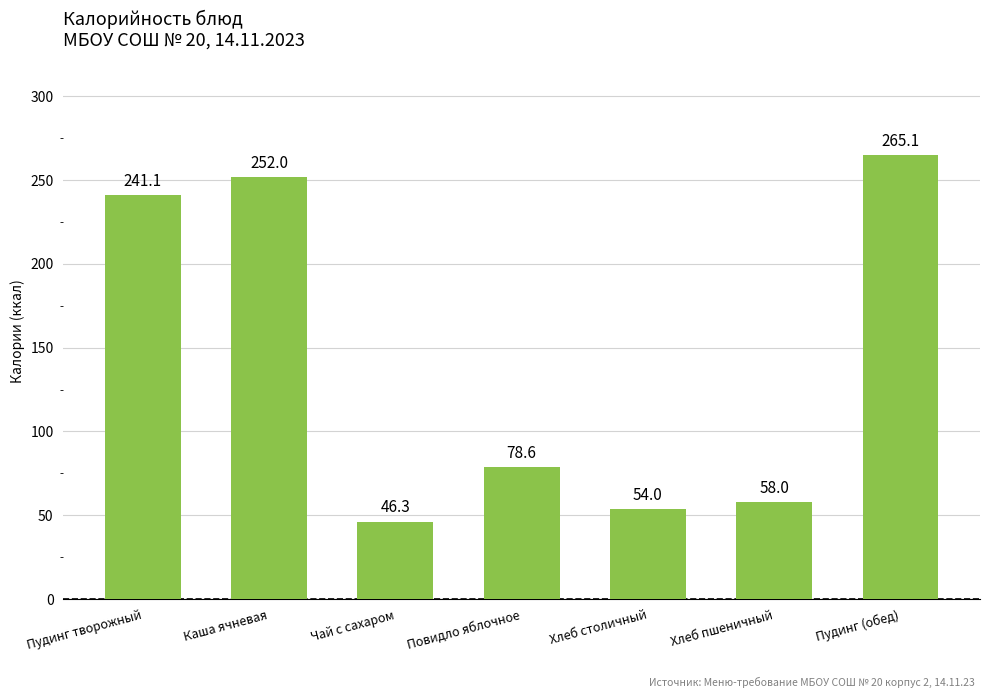

Reading left to right, what are all the values shown in this chart?

Пудинг творожный=241.1	Каша ячневая=252.0	Чай с сахаром=46.3	Повидло яблочное=78.6	Хлеб столичный=54.0	Хлеб пшеничный=58.0	Пудинг (обед)=265.1